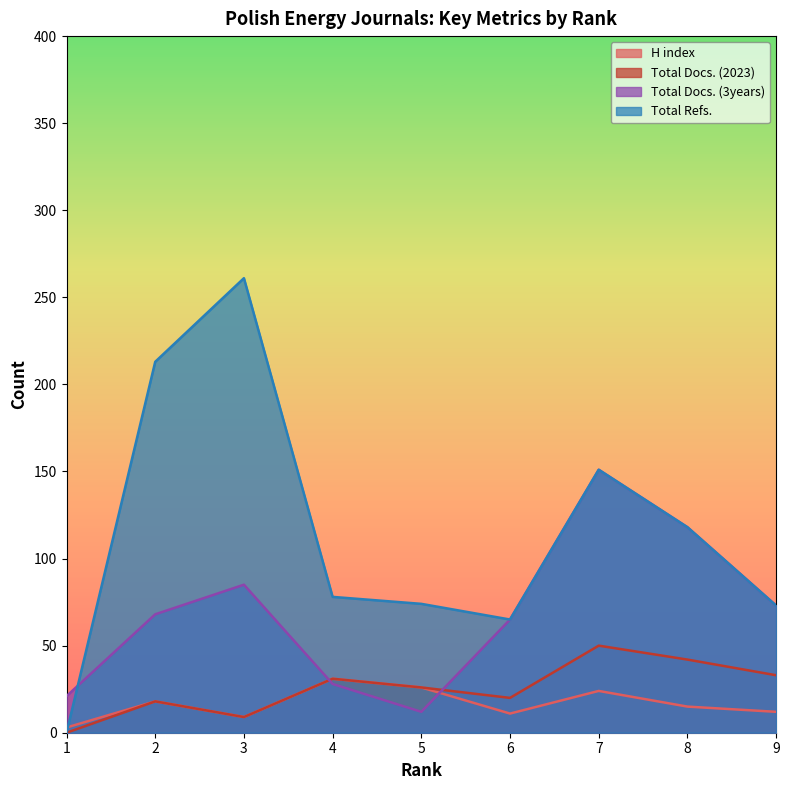

What is the total value across all series at 4?

168